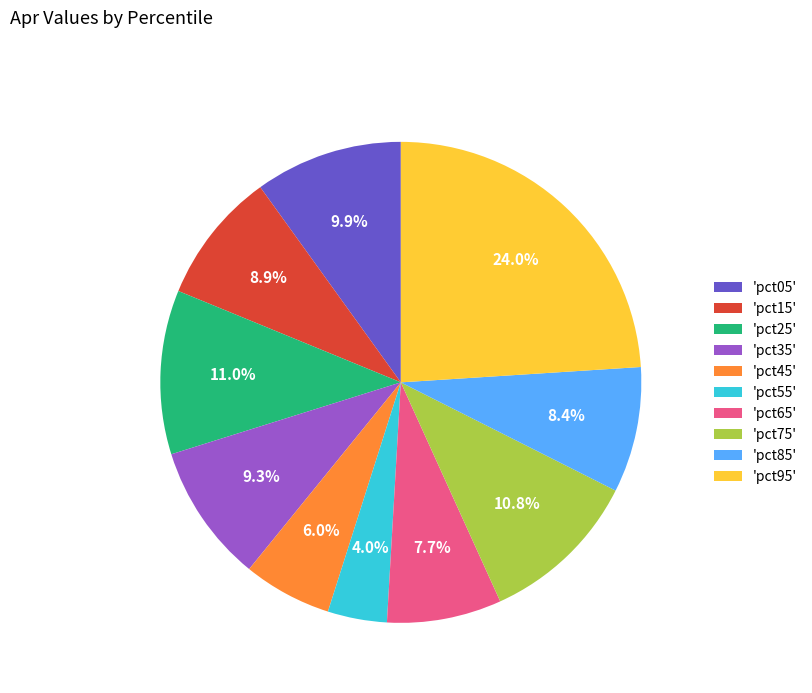

Does 'pct95' account for over 50% of the chart?

No